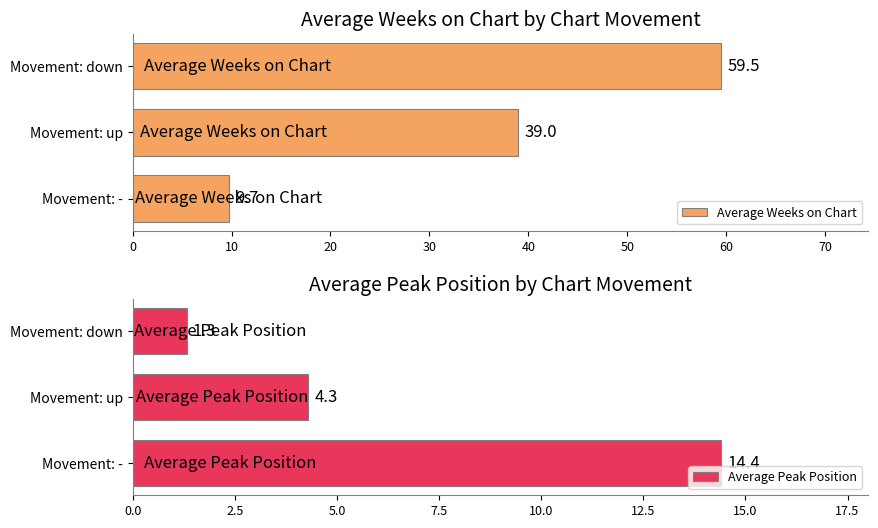

How many bars are there in total?

6